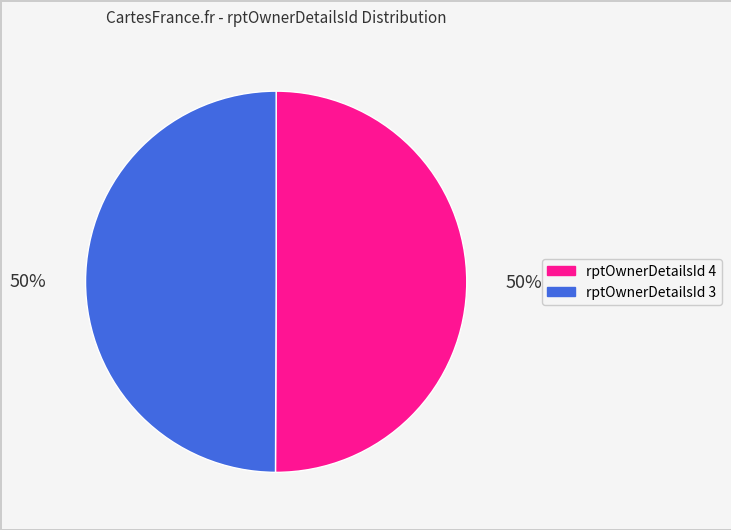

Count the number of slices in the pie.

2